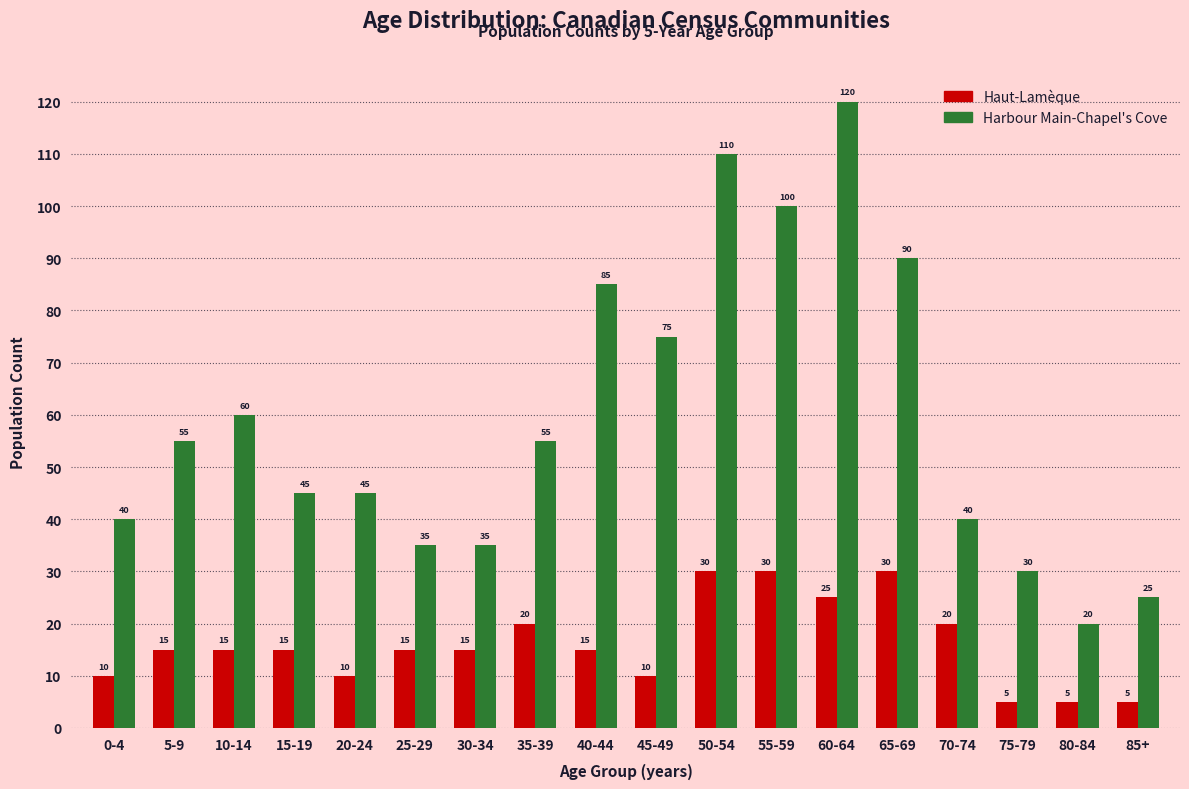

Reading left to right, transcribe all the data shown in this chart.

Haut-Lamèque: 0-4=10	5-9=15	10-14=15	15-19=15	20-24=10	25-29=15	30-34=15	35-39=20	40-44=15	45-49=10	50-54=30	55-59=30	60-64=25	65-69=30	70-74=20	75-79=5	80-84=5	85+=5
Harbour Main-Chapel's Cove: 0-4=40	5-9=55	10-14=60	15-19=45	20-24=45	25-29=35	30-34=35	35-39=55	40-44=85	45-49=75	50-54=110	55-59=100	60-64=120	65-69=90	70-74=40	75-79=30	80-84=20	85+=25